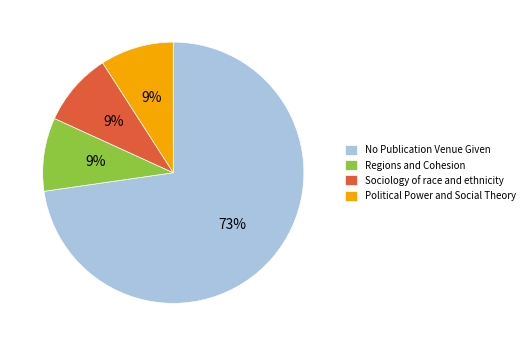

What is the majority slice?

No Publication Venue Given